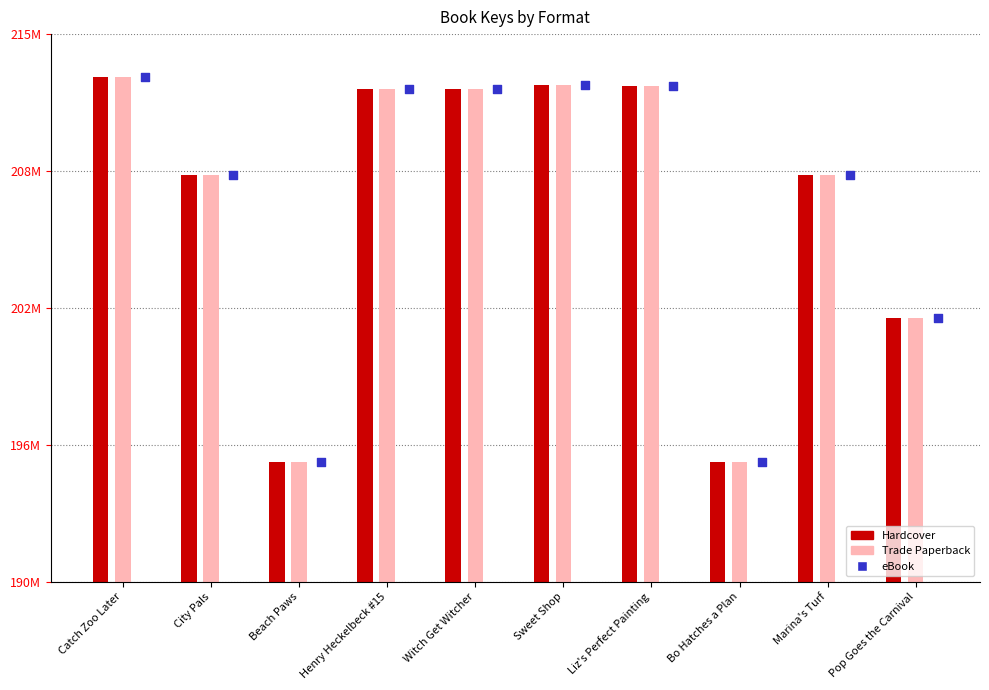

Between Bo Hatches a Plan and Witch Get Witcher, which is larger?

Witch Get Witcher